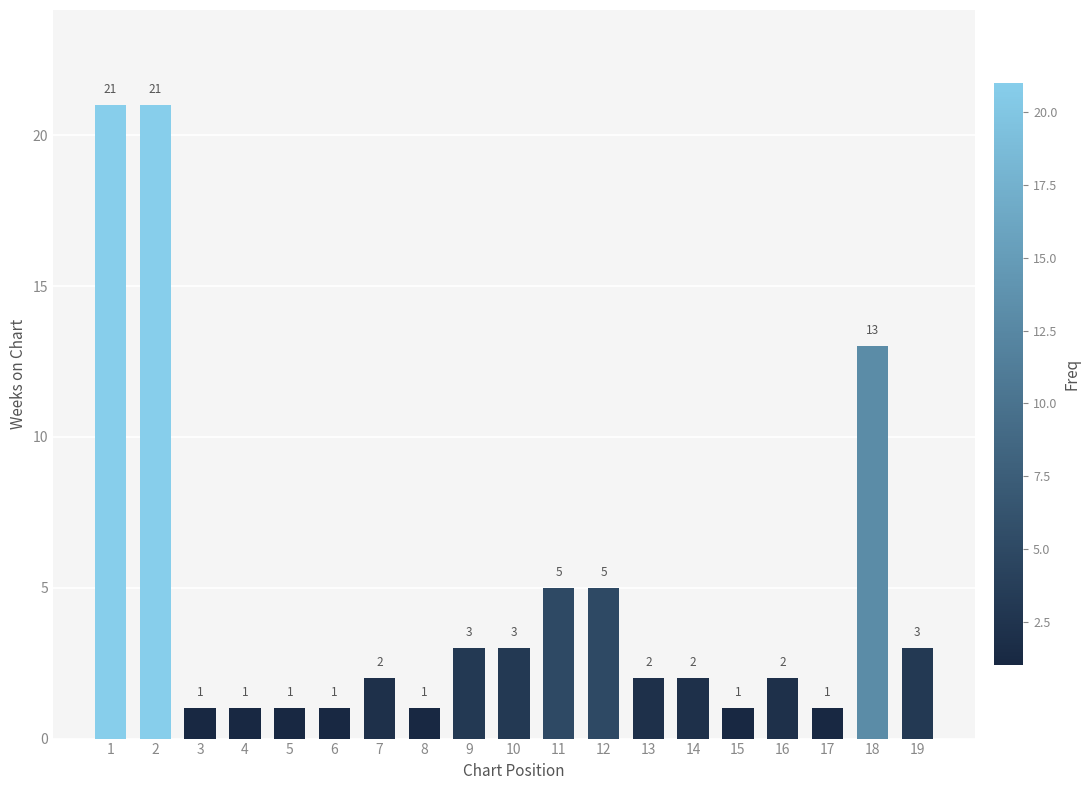

Reading left to right, what are all the values shown in this chart?

1=21	2=21	3=1	4=1	5=1	6=1	7=2	8=1	9=3	10=3	11=5	12=5	13=2	14=2	15=1	16=2	17=1	18=13	19=3